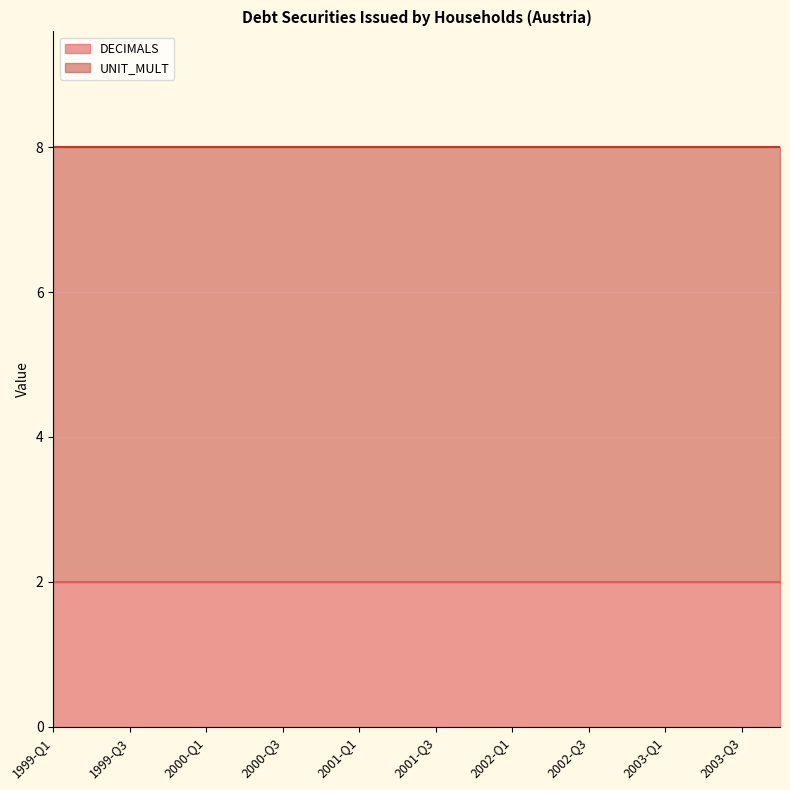

Reading left to right, what are all the values shown in this chart?

DECIMALS: 1999-Q1=2	1999-Q2=2	1999-Q3=2	1999-Q4=2	2000-Q1=2	2000-Q2=2	2000-Q3=2	2000-Q4=2	2001-Q1=2	2001-Q2=2	2001-Q3=2	2001-Q4=2	2002-Q1=2	2002-Q2=2	2002-Q3=2	2002-Q4=2	2003-Q1=2	2003-Q2=2	2003-Q3=2	2003-Q4=2
UNIT_MULT: 1999-Q1=6	1999-Q2=6	1999-Q3=6	1999-Q4=6	2000-Q1=6	2000-Q2=6	2000-Q3=6	2000-Q4=6	2001-Q1=6	2001-Q2=6	2001-Q3=6	2001-Q4=6	2002-Q1=6	2002-Q2=6	2002-Q3=6	2002-Q4=6	2003-Q1=6	2003-Q2=6	2003-Q3=6	2003-Q4=6